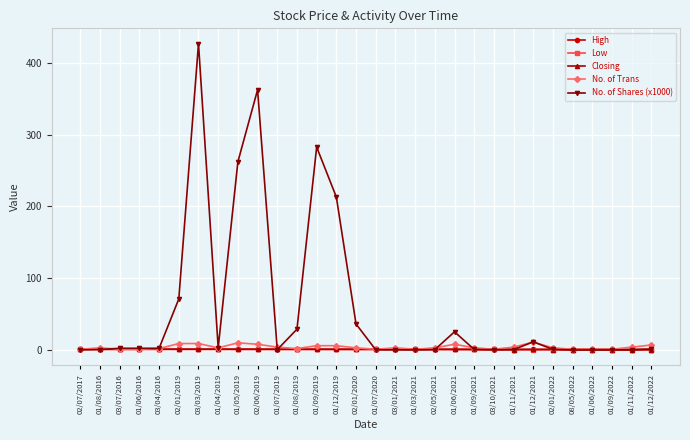

What is the maximum value shown in the chart?

426.9